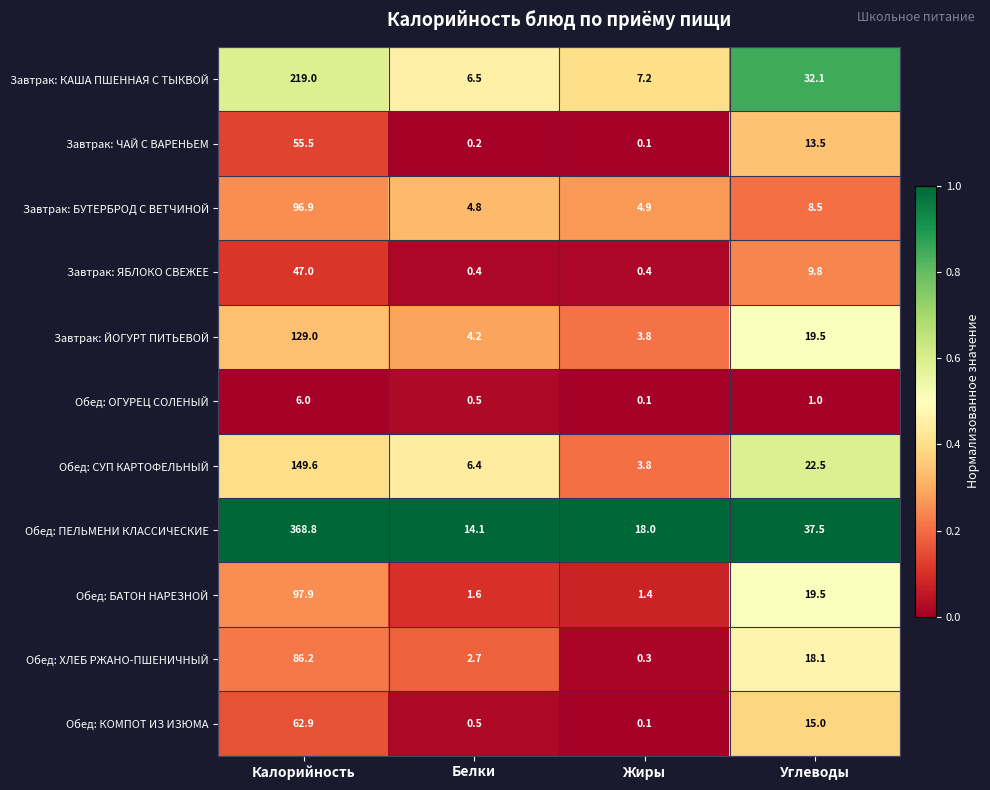

What is the total value across all series at Жиры?

40.1